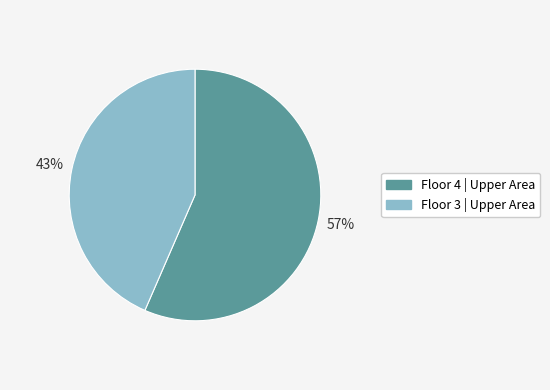

Does any single category account for the majority?

Yes